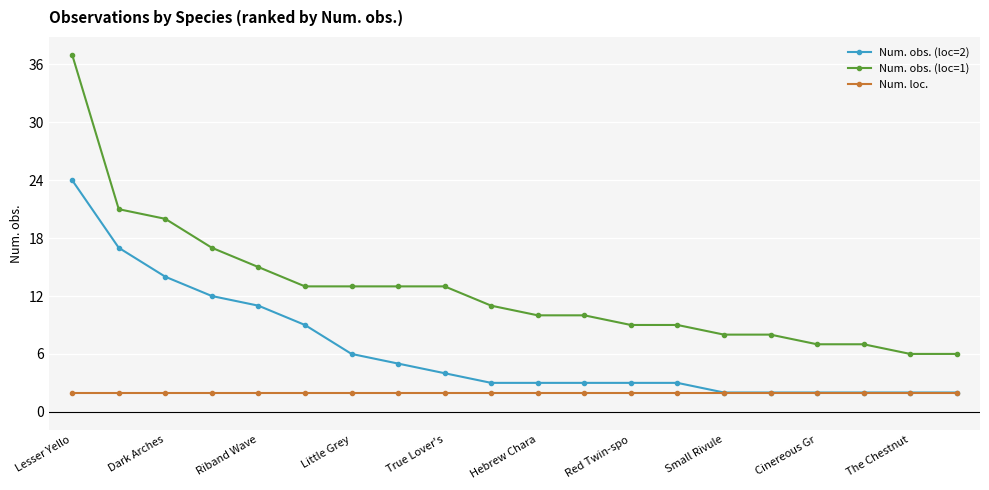

Rank the series by their average value, from lowest to highest.

Num. loc., Num. obs. (loc=2), Num. obs. (loc=1)